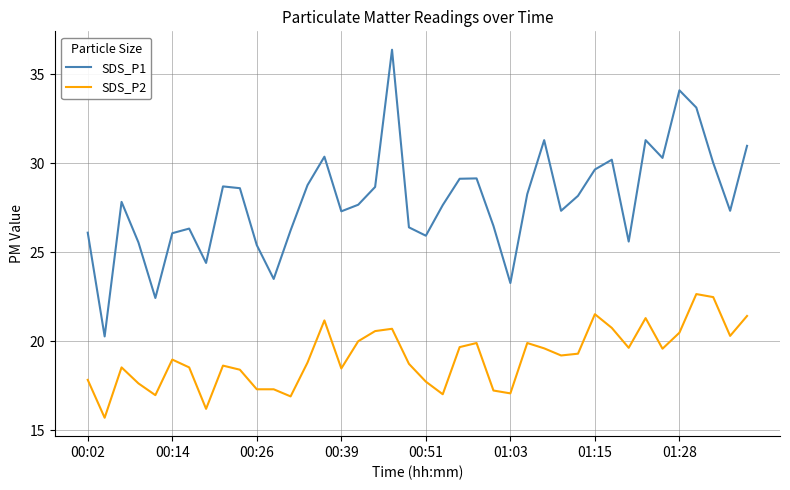

True or false: SDS_P2 and SDS_P1 intersect in this chart.

False